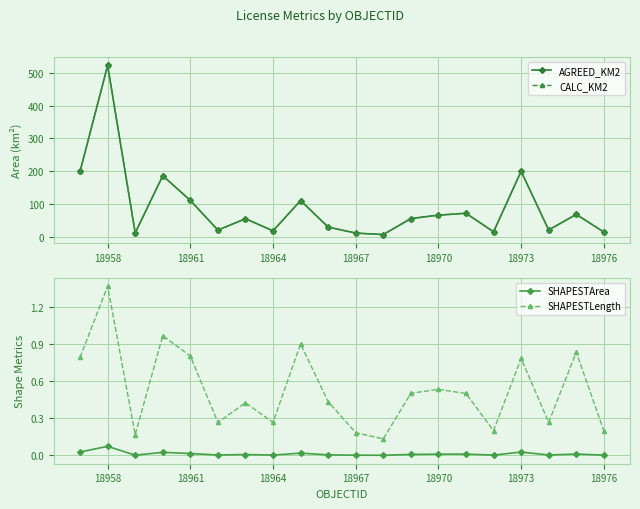

True or false: CALC_KM2 has a value of 111.2 at 18961.

True